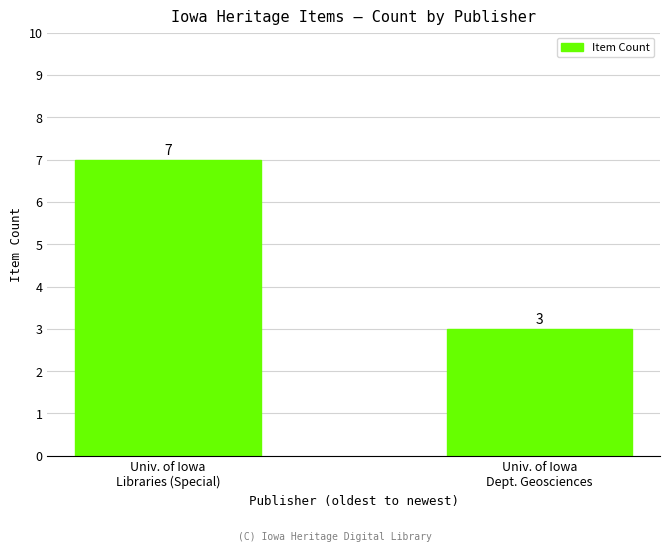

Is it true that the value at Univ. of Iowa
Dept. Geosciences is 3?

True